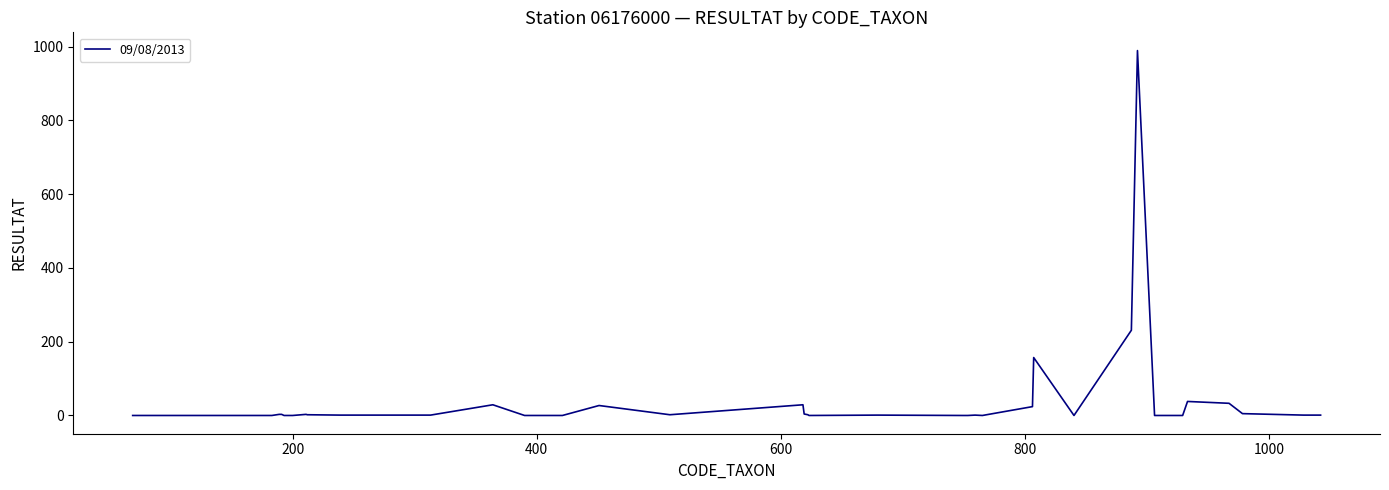

What is the greatest value displayed?

989